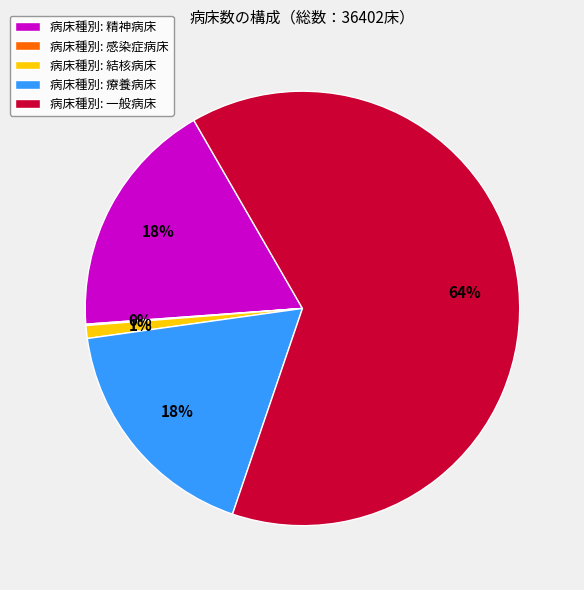

Which has a higher value, 病床種別: 結核病床 or 病床種別: 一般病床?

病床種別: 一般病床